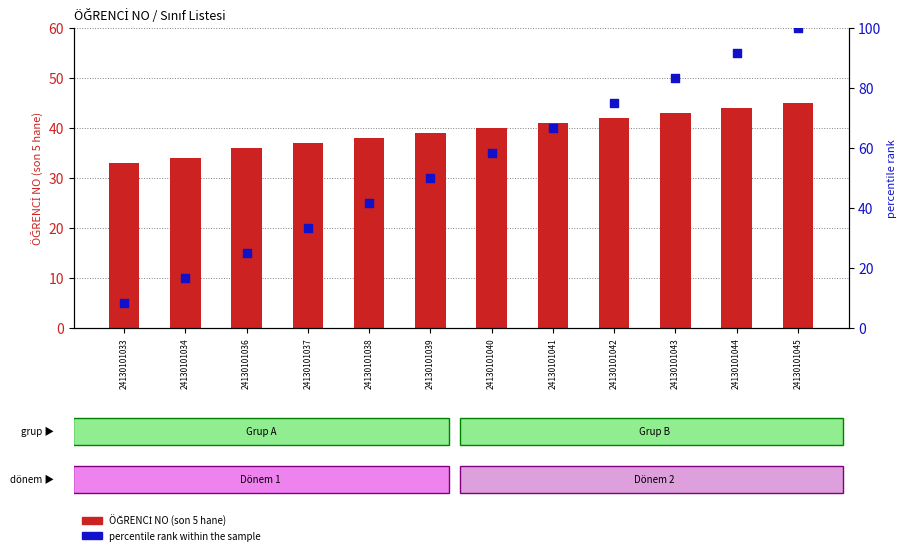

What is the total value across all series at 24130101036?

61.0